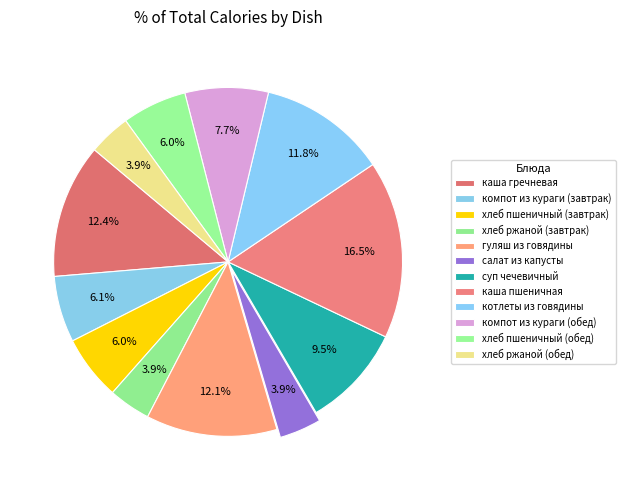

To the nearest percent, what is the difference between the каша пшеничная and хлеб ржаной (завтрак) slice percentages?

13%